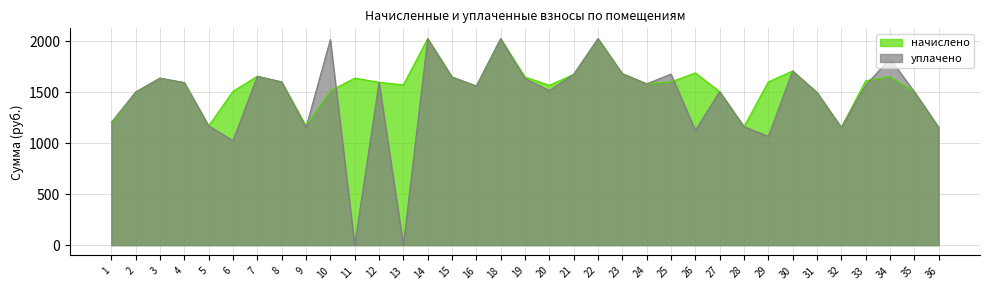

Rank the series by their maximum value, from lowest to highest.

начислено, уплачено